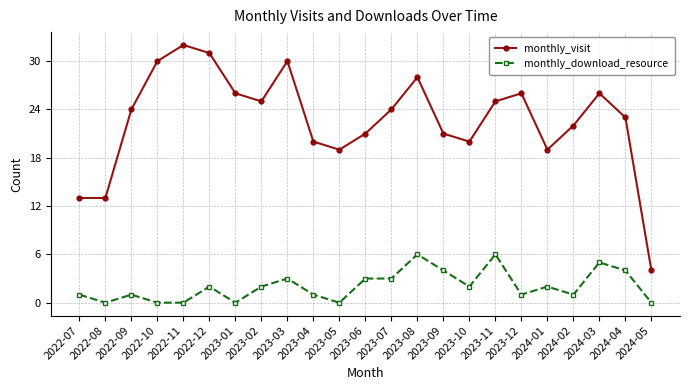

What is the total value across all series at 2022-07?

14